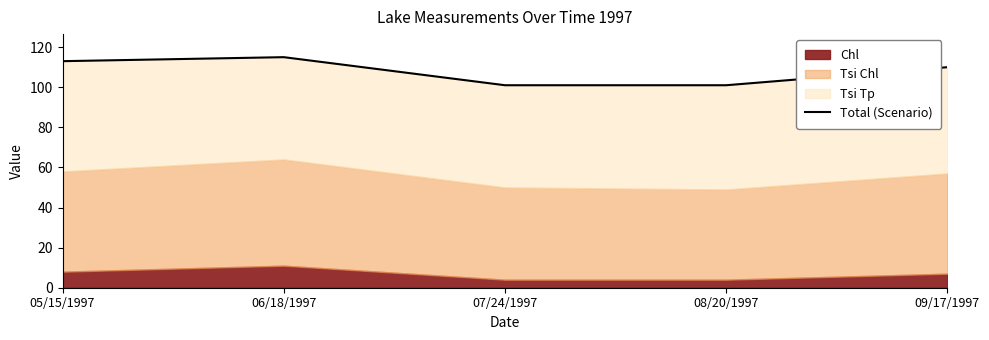

Does the chart have visible grid lines?

No